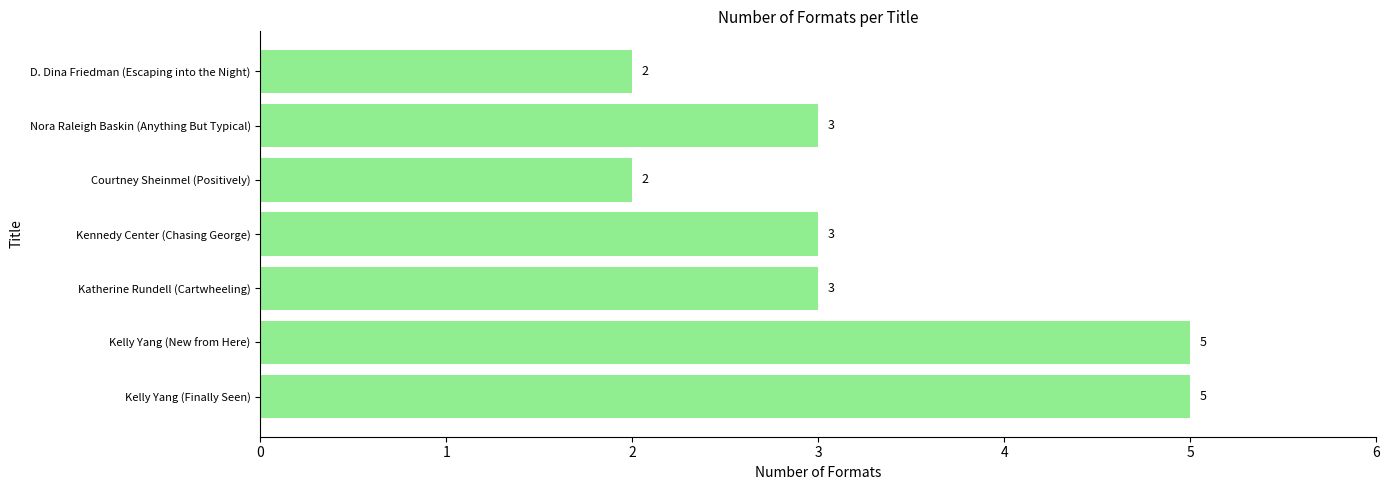

True or false: the data shows 2 at Courtney Sheinmel (Positively).

True